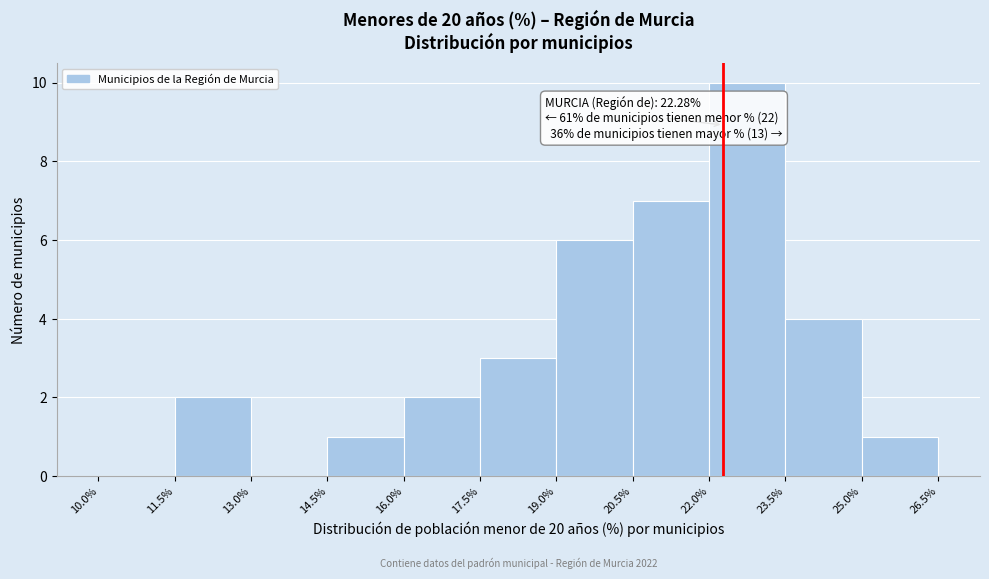

Which range on the x-axis has the tallest bar?

22.0% to 23.5%